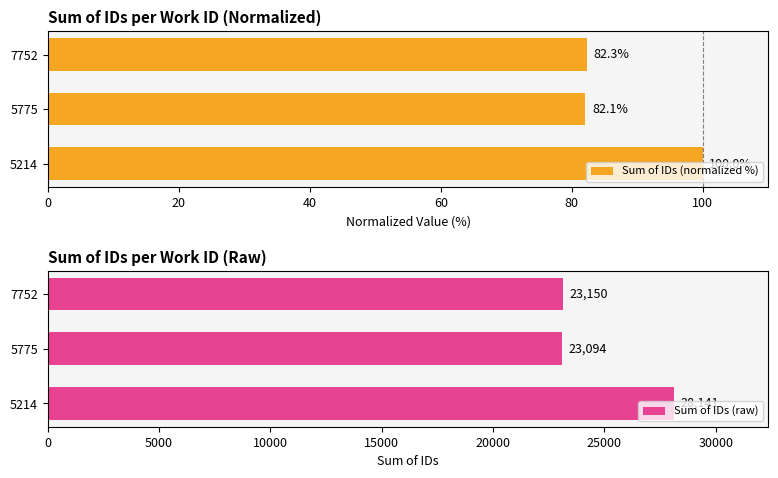

The Sum of IDs (normalized %) series shows 179.2 at 0. True or false?

False